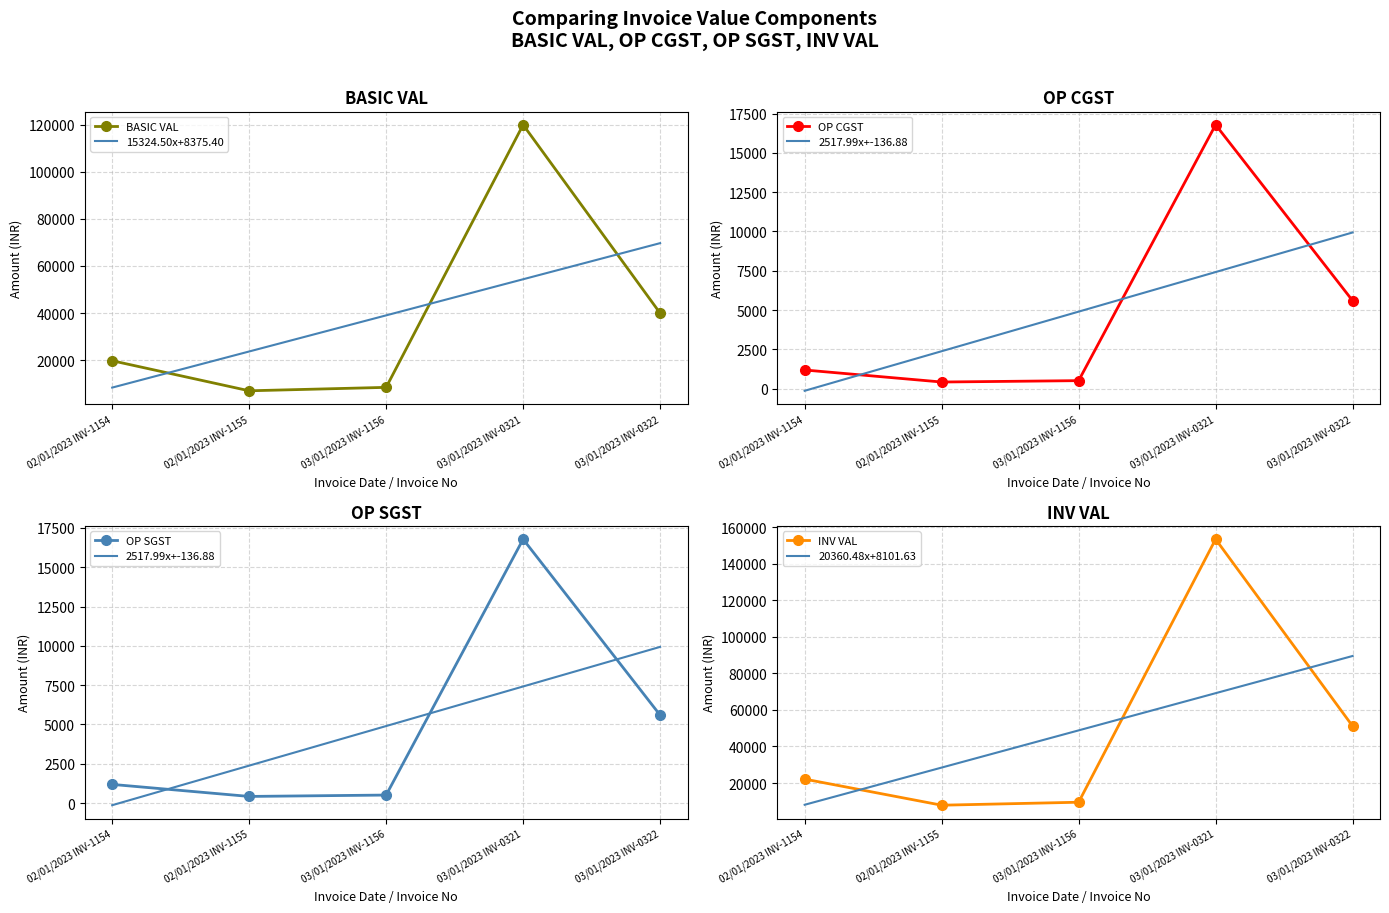

Reading left to right, list all the values displayed in this chart.

BASIC VAL: 19775.0	7020.0	8475.0	119889.0	39963.0
OP CGST: 1186.5	421.2	508.5	16784.5	5594.8
OP SGST: 1186.5	421.2	508.5	16784.5	5594.8
INV VAL: 22148.0	7862.4	9492.0	153457.9	51152.6